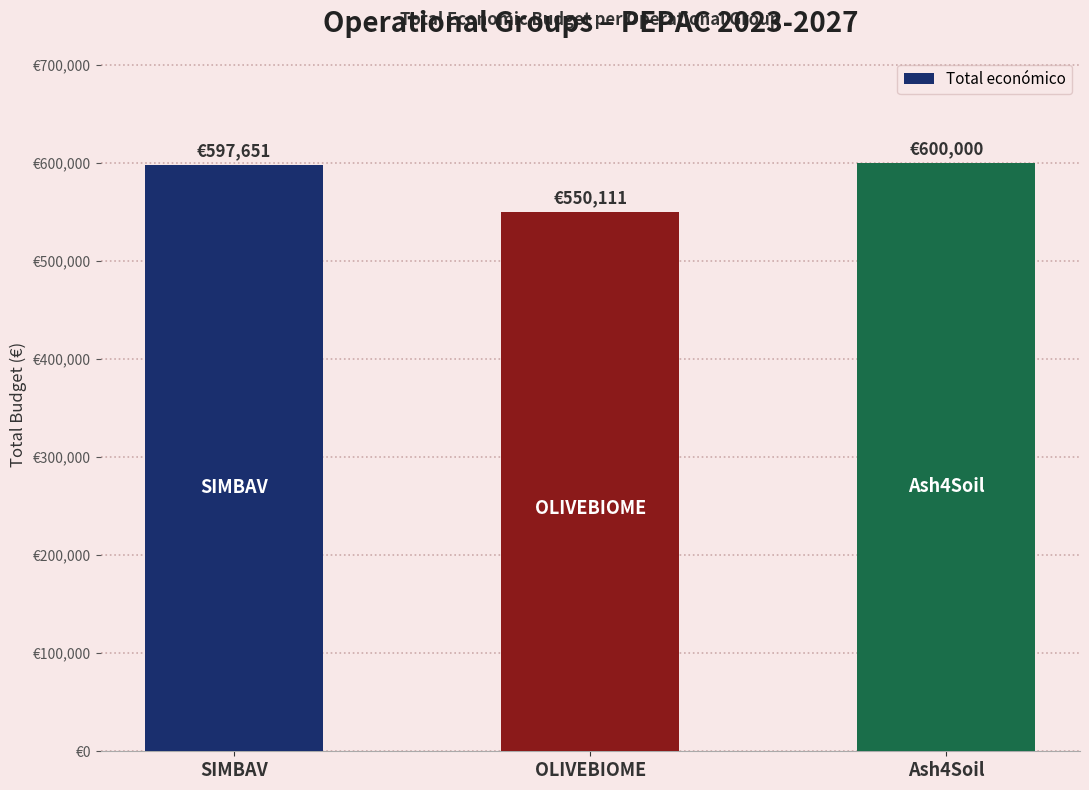

Reading right to left, transcribe all the data shown in this chart.

Ash4Soil=600000	OLIVEBIOME=550111	SIMBAV=597651